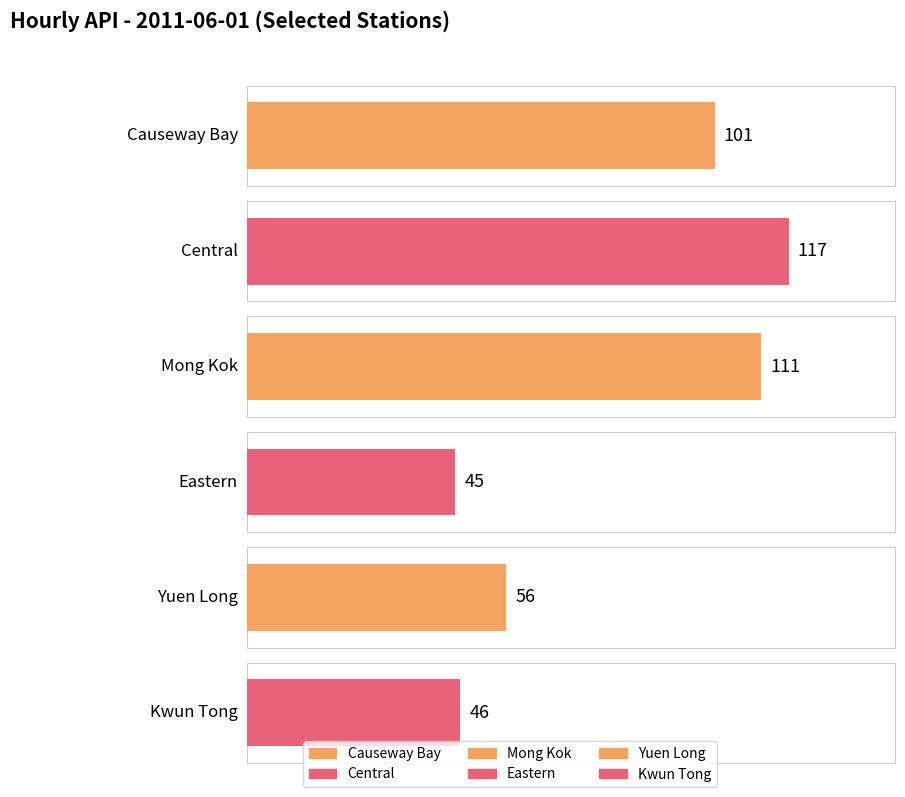

Where is Causeway Bay nearest to the value 104?

19